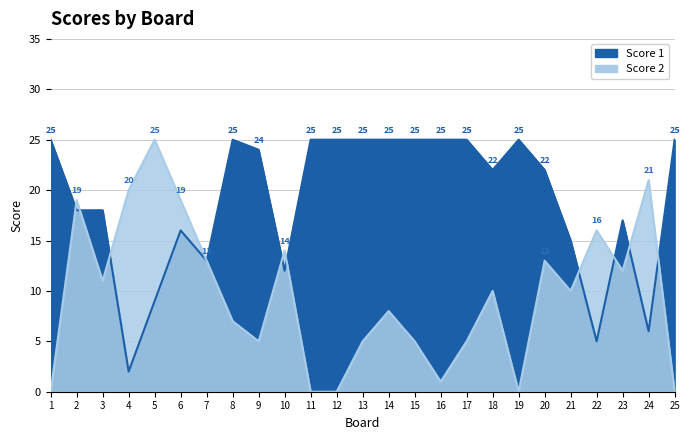

What is the total value across all series at 13?

30